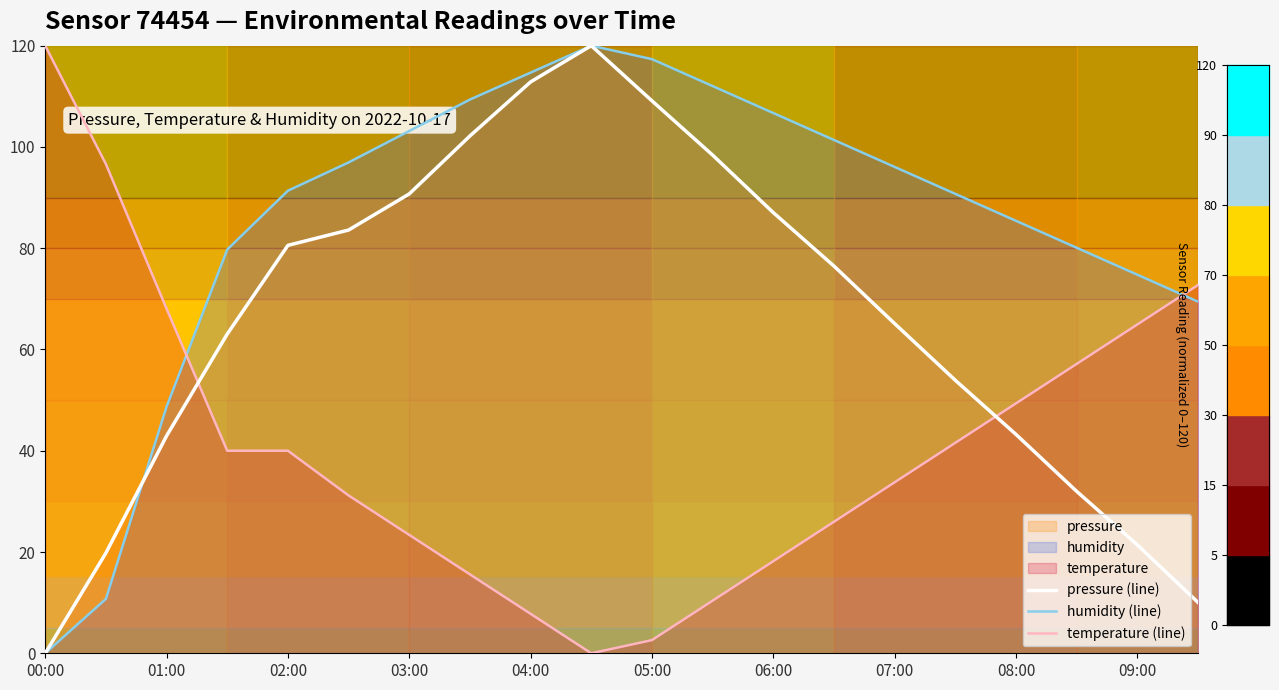

What is the difference between the maximum and minimum values in the pressure (line) series?

120.0